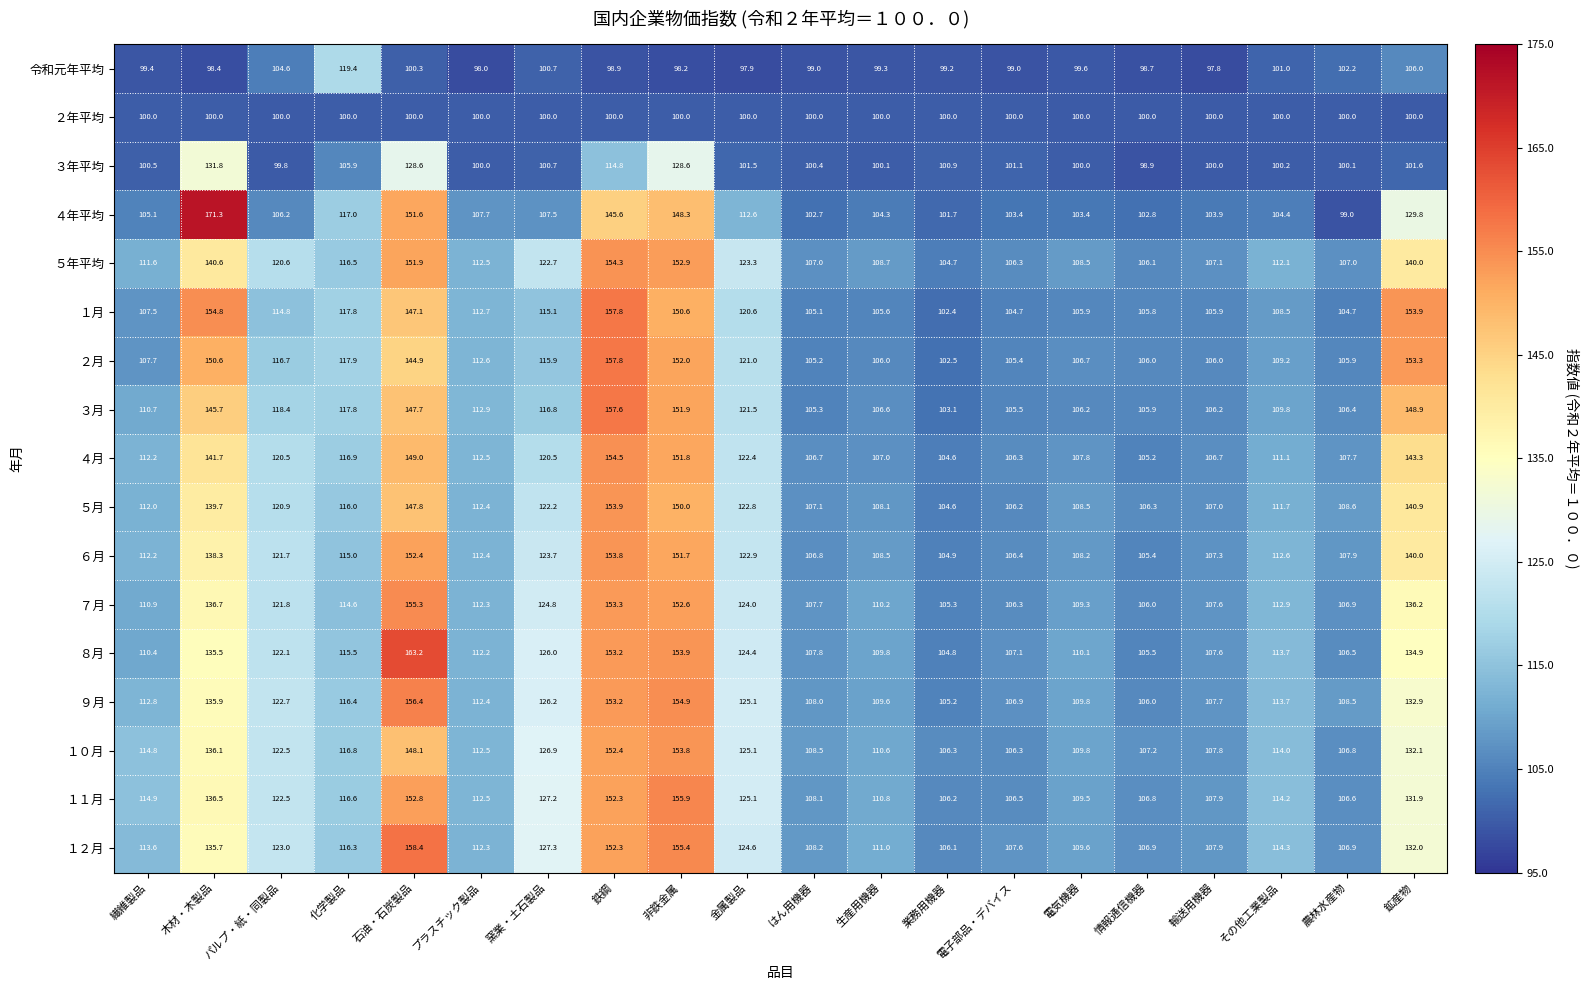

What is the approximate value of ４月 at その他工業製品?

111.1